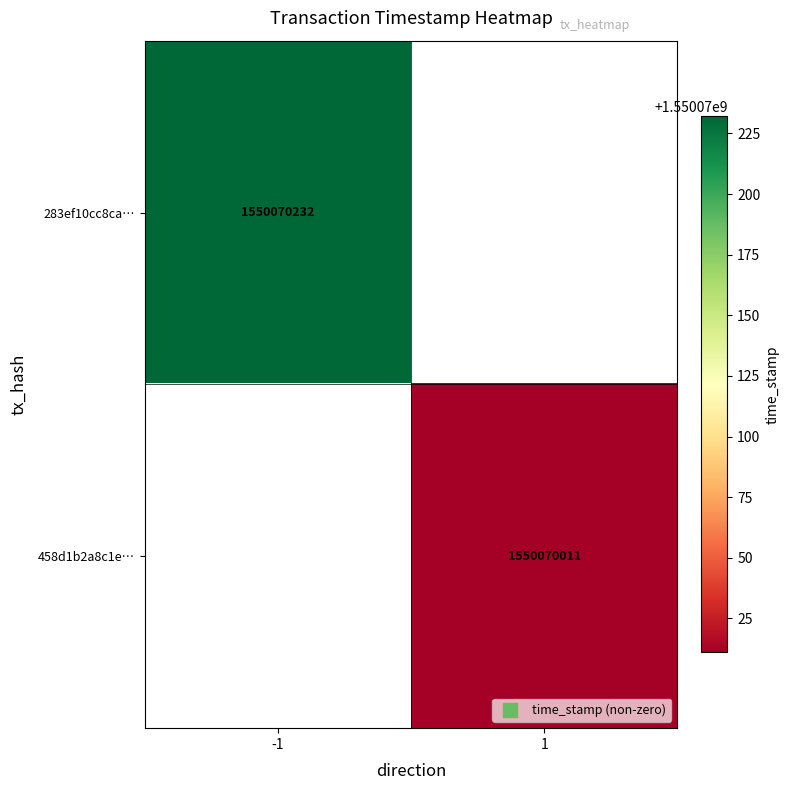

How many distinct data groups are displayed?

2